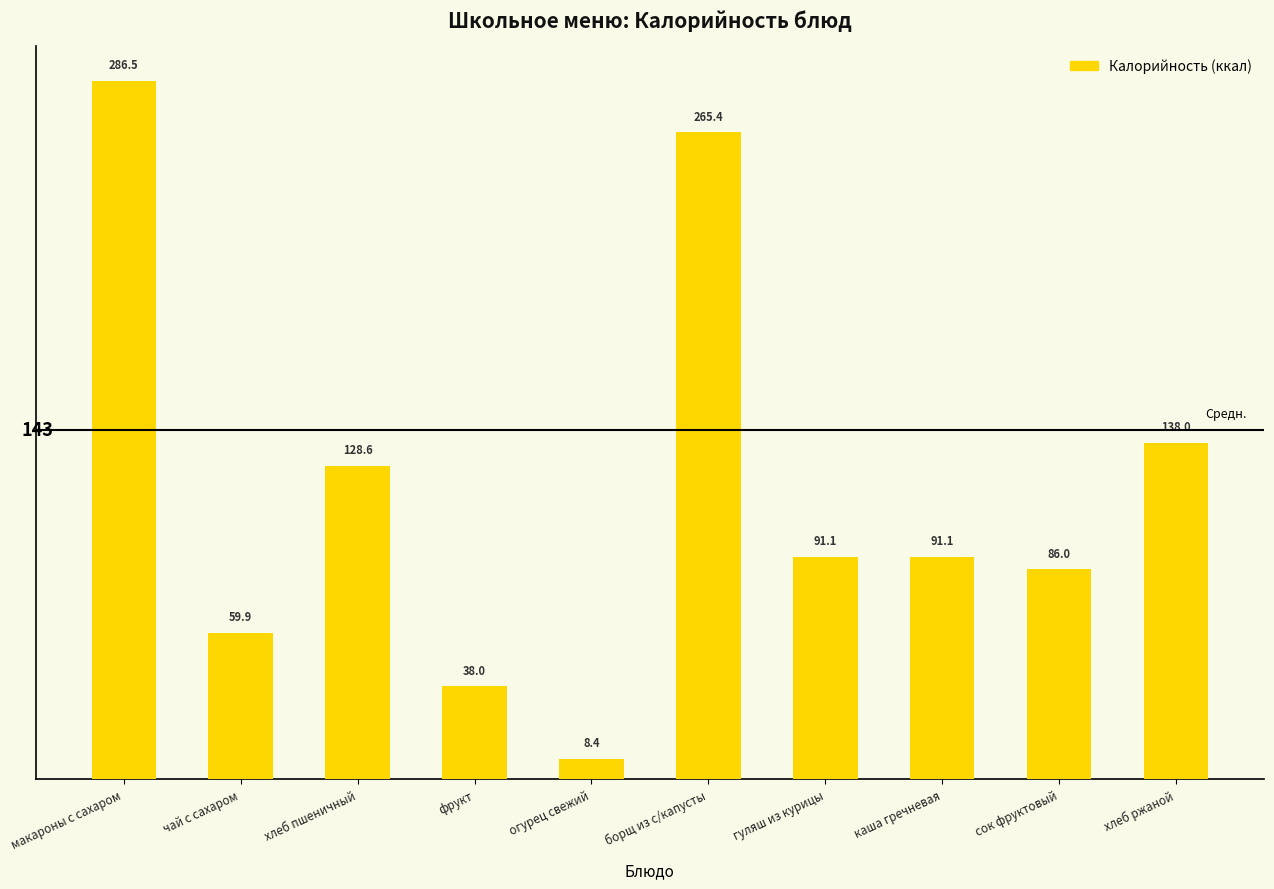

True or false: the data shows 128.6 at хлеб пшеничный.

True